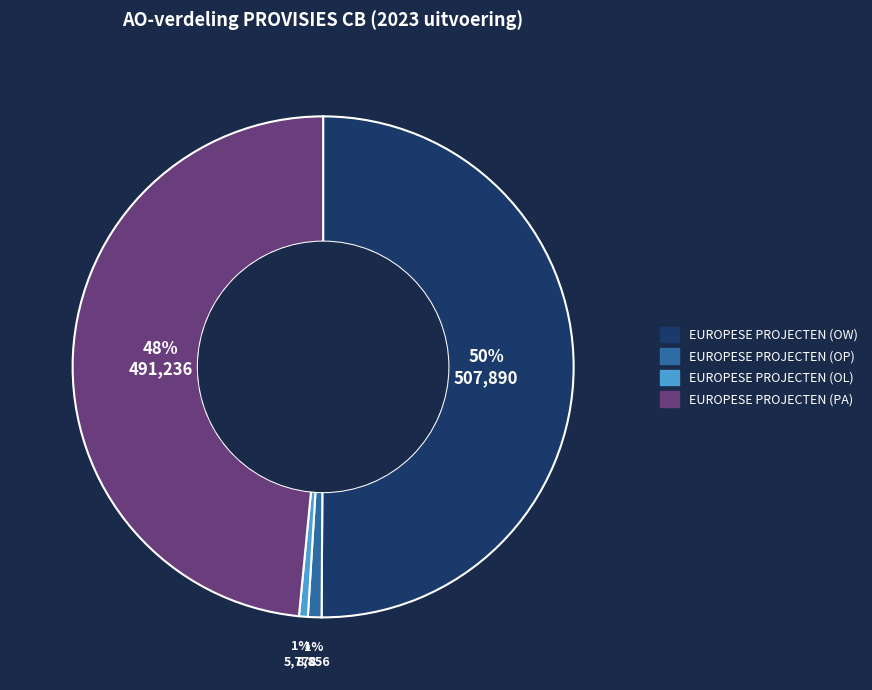

To the nearest percent, what percentage of the pie is EUROPESE PROJECTEN (OW)?

50%